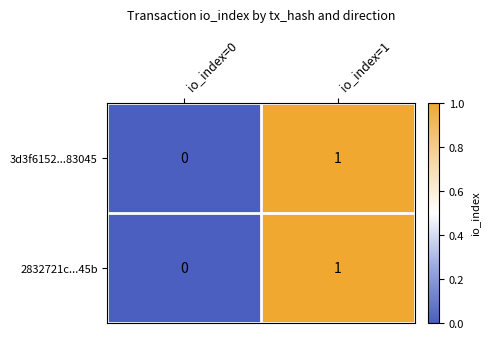

At which label is 3d3f6152...83045 closest to 0?

io_index=0